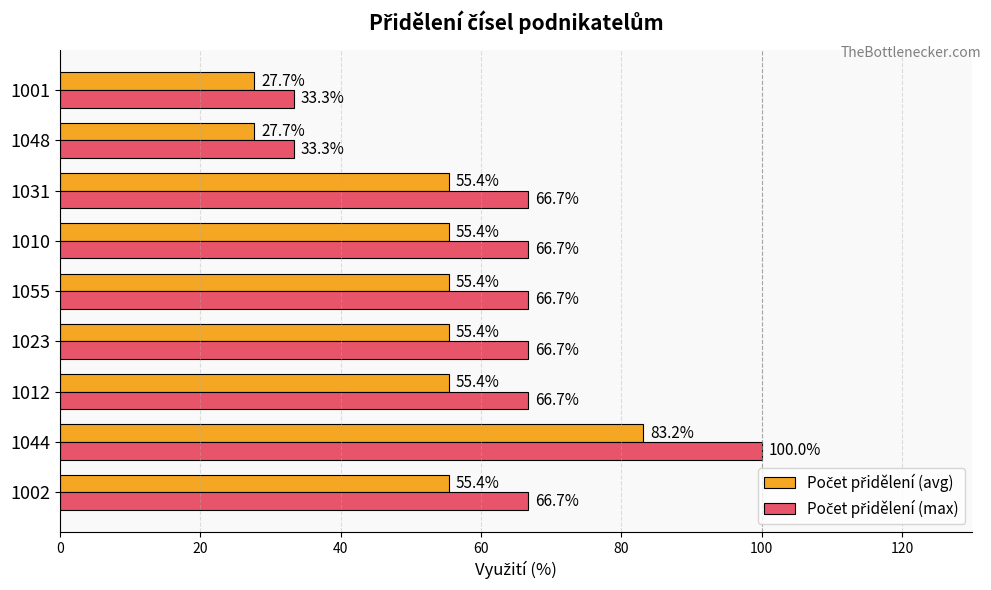

What is the minimum value shown in the chart?

27.7